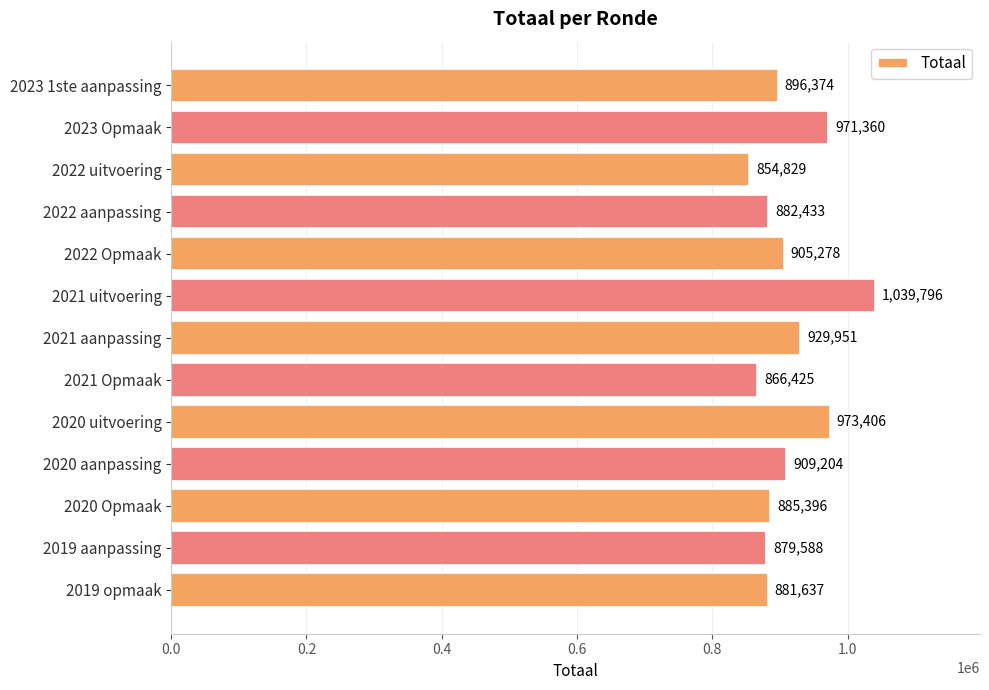

The chart shows a value of 882433 at 2022 aanpassing. True or false?

True